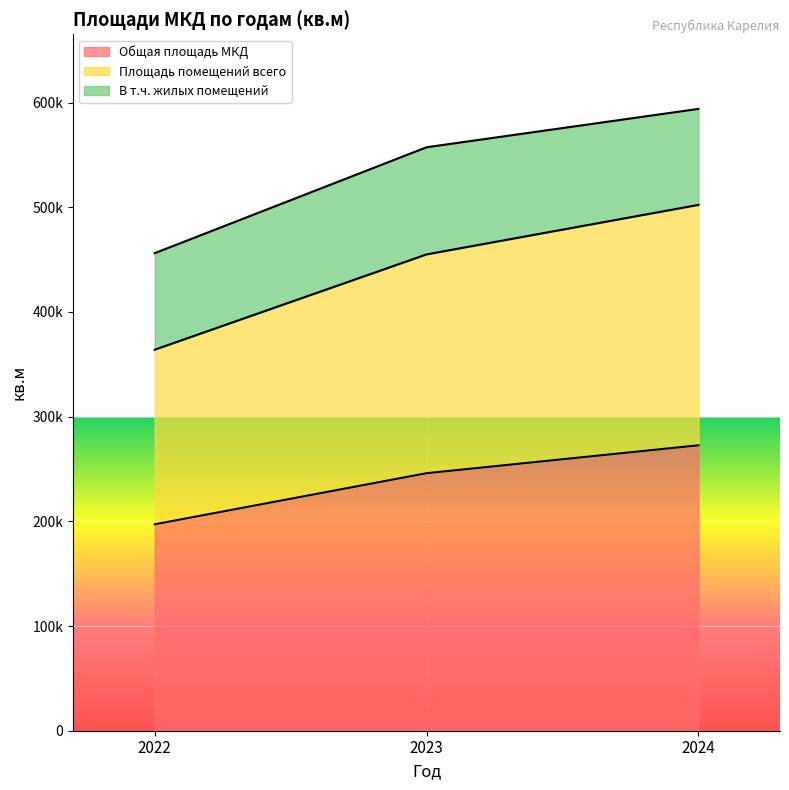

What are all the series names shown in the legend?

Общая площадь МКД, Площадь помещений всего, В т.ч. жилых помещений